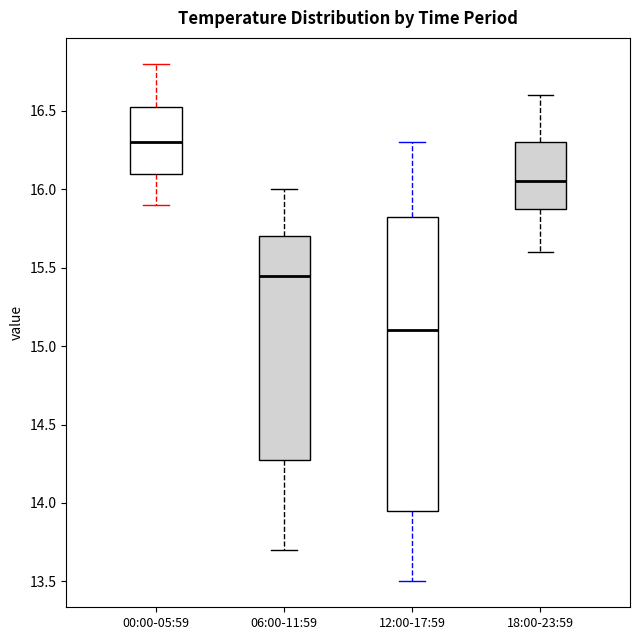

Comparing the boxes themselves (not the whiskers), which one is the tallest?

12:00-17:59